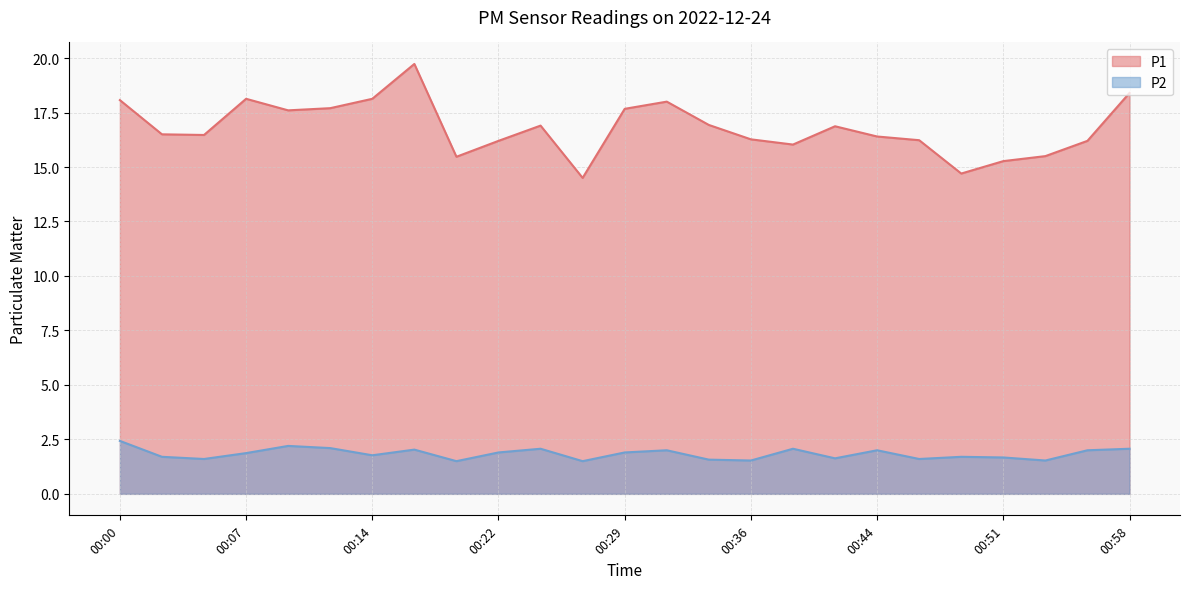

Rank the series by their average value, from highest to lowest.

P1, P2